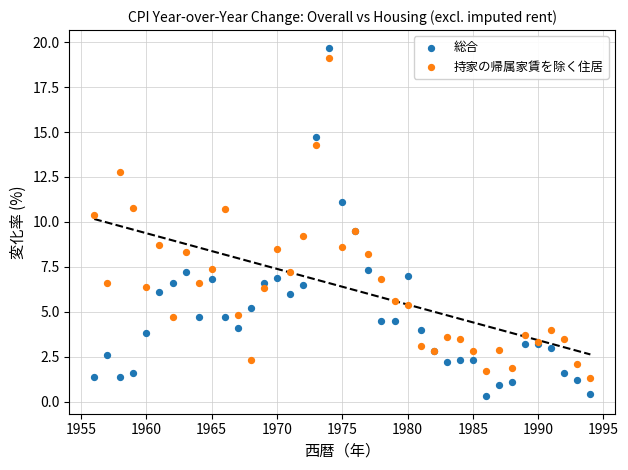

Which series has the largest Y range (max minus min)?

総合